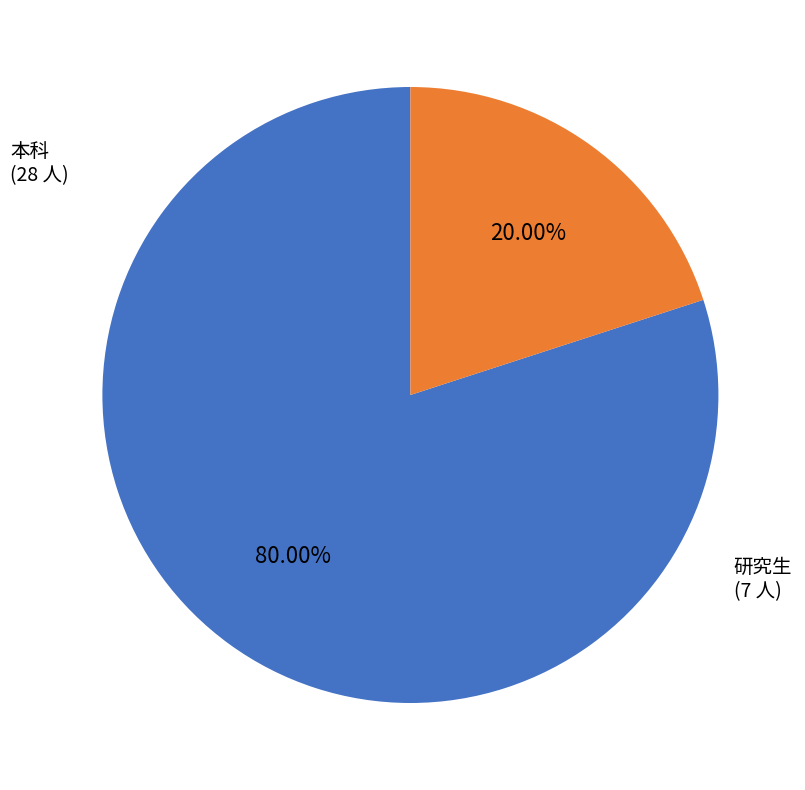

To the nearest percent, what percentage of the pie is 本科?

80%